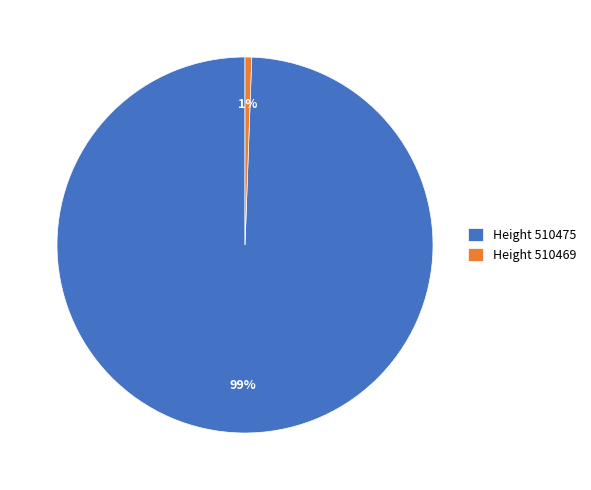

Is it true that Height 510475 is 92% of the pie?

False